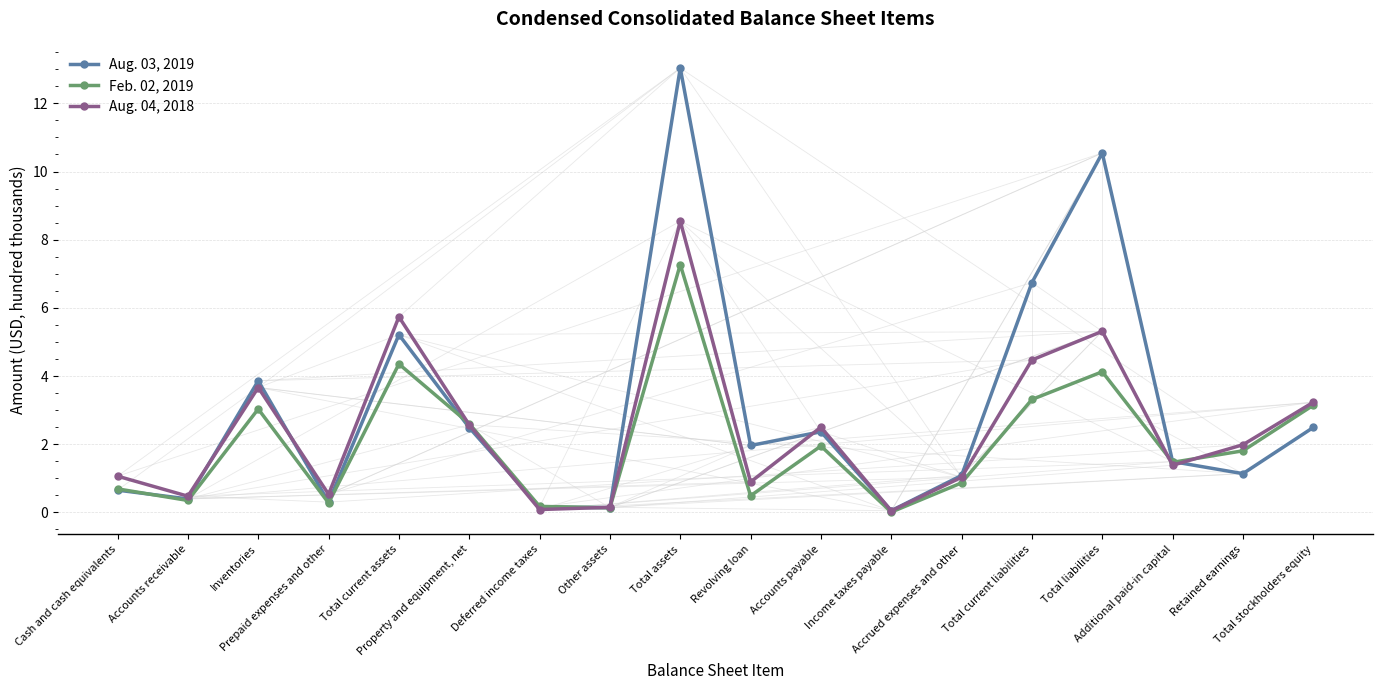

What are all the series names shown in the legend?

Aug. 03, 2019, Feb. 02, 2019, Aug. 04, 2018